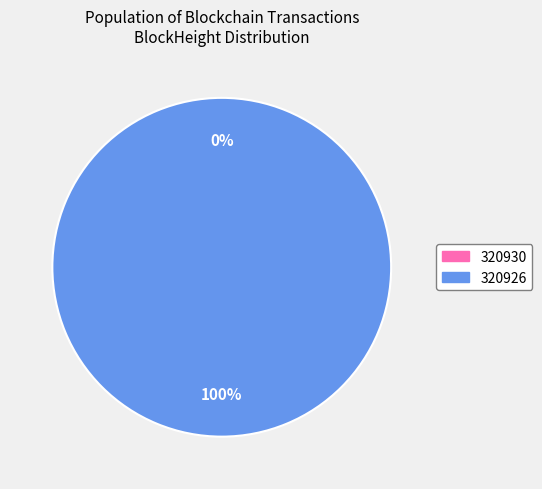

True or false: 320926 accounts for 87% of the total.

False